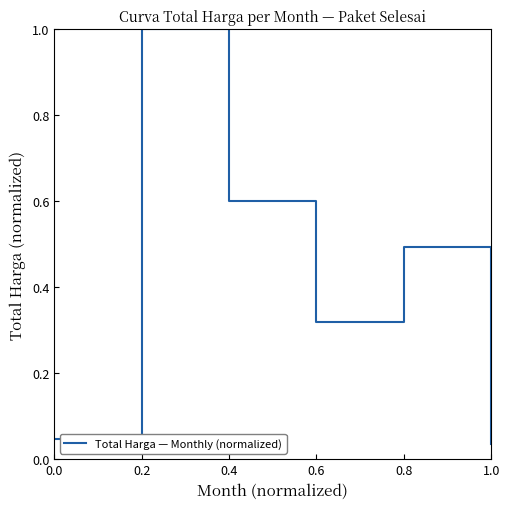

At which category does the data reach its first local valley?

0.6